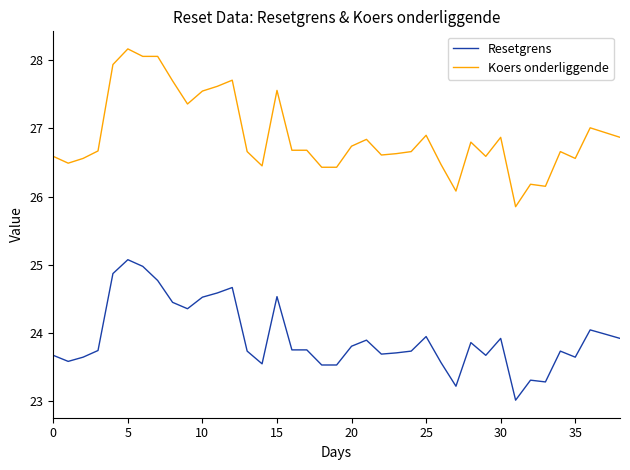

What is the difference between the maximum and minimum values in the Resetgrens series?

2.1